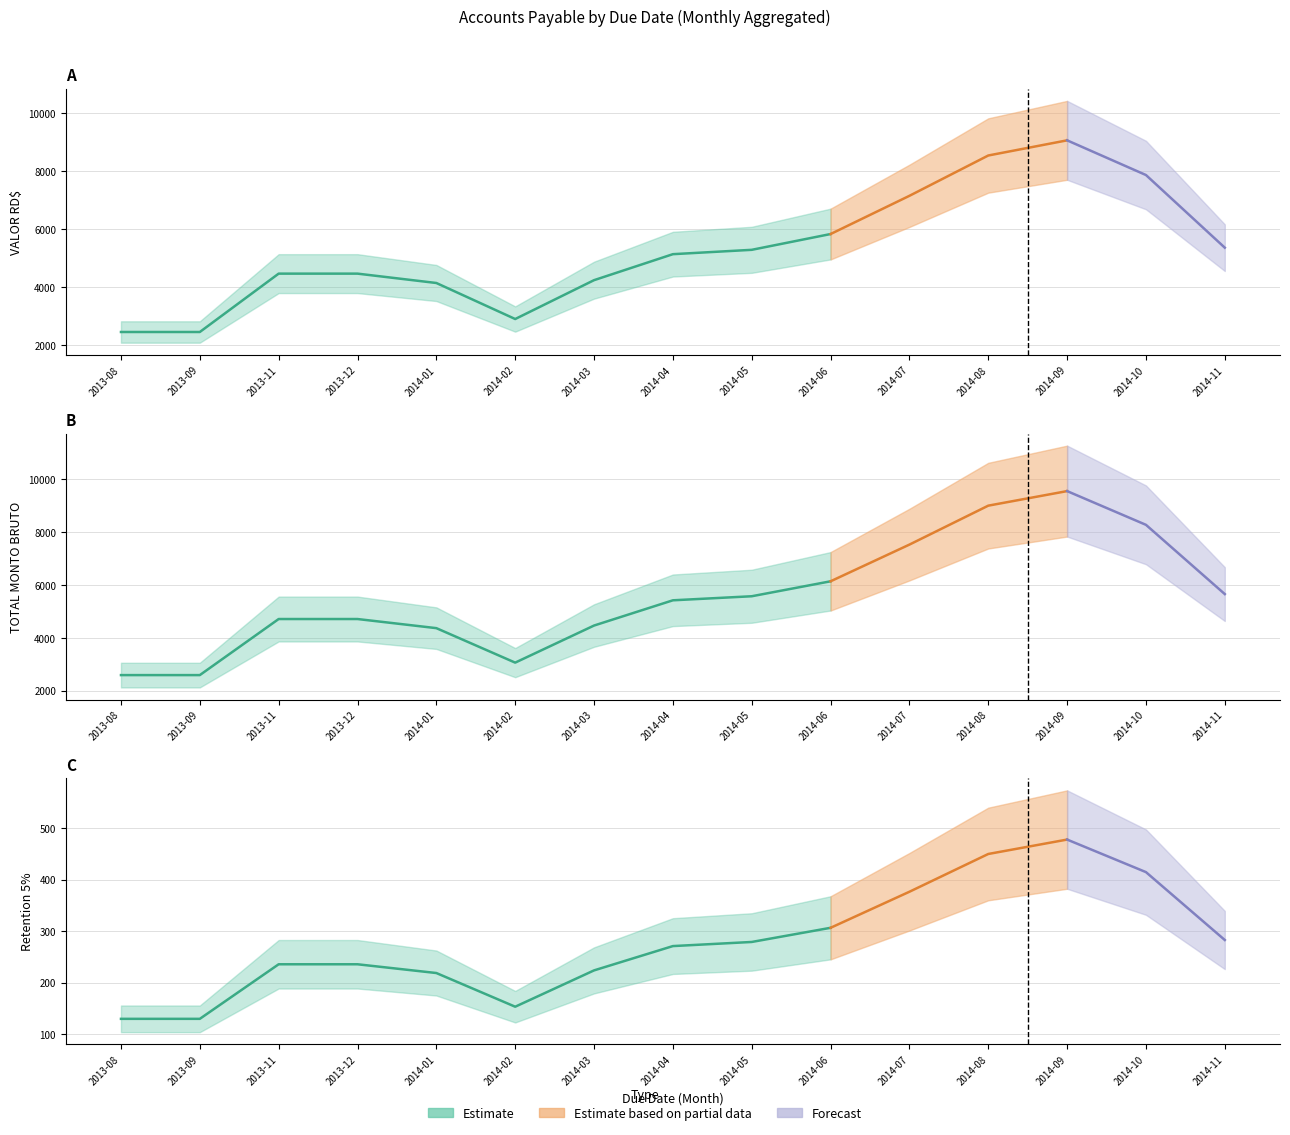

How many values in the TOTAL MONTO BRUTO series are below 5414?

7